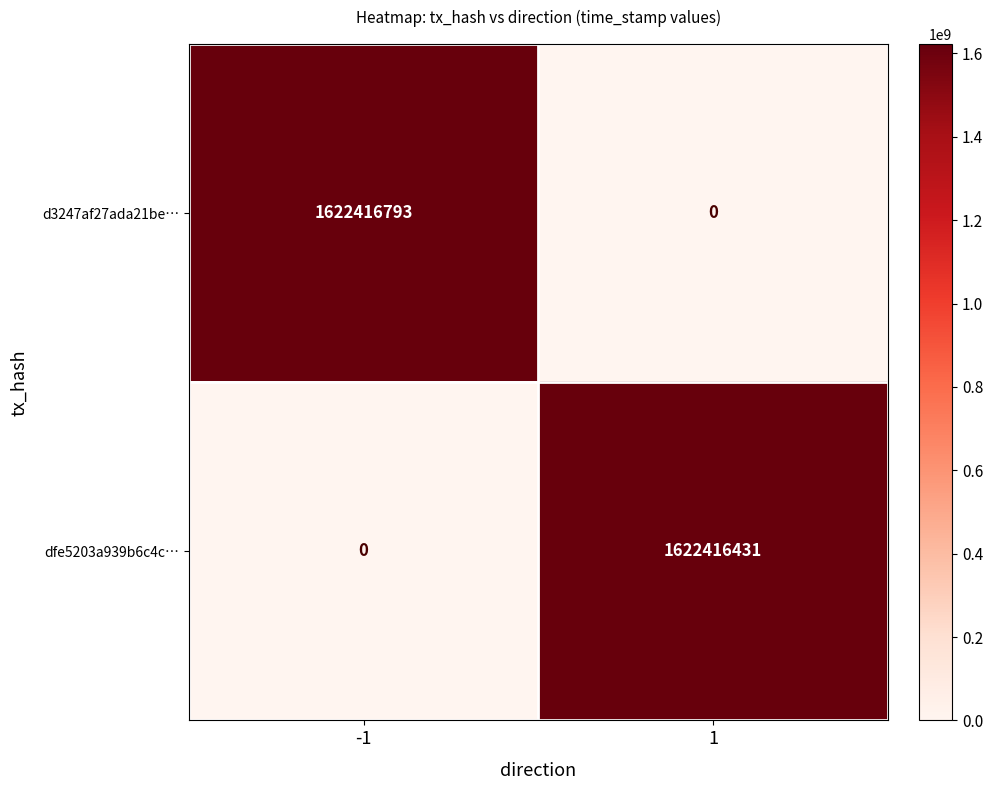

Rank the series by their maximum value, from lowest to highest.

dfe5203a939b6c4c…, d3247af27ada21be…